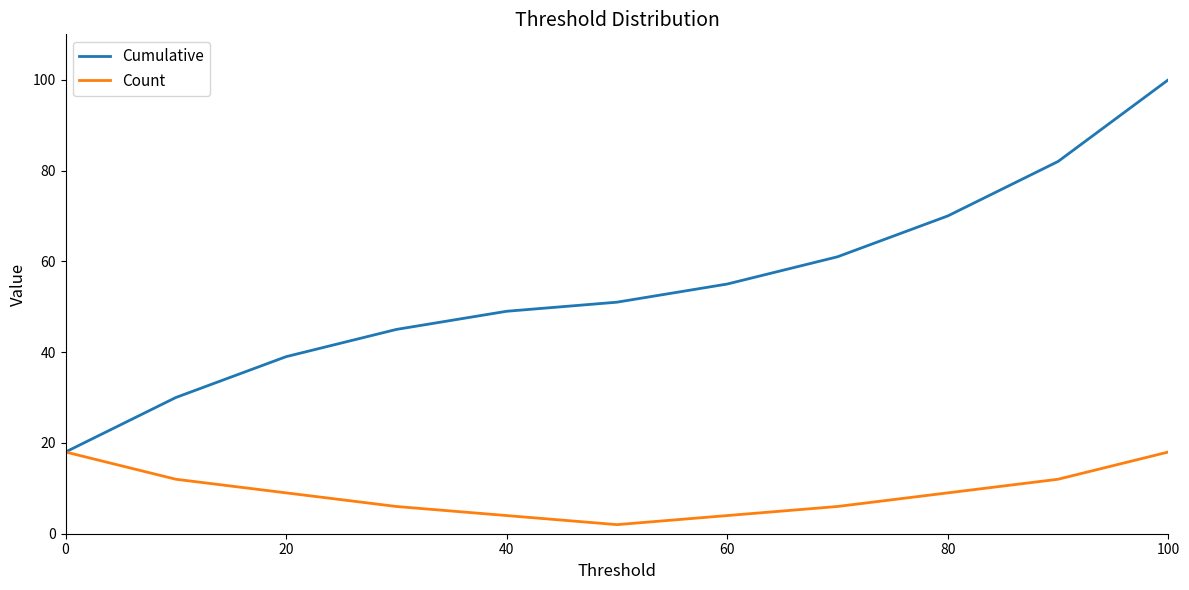

Does the chart display data point markers on the line(s)?

No